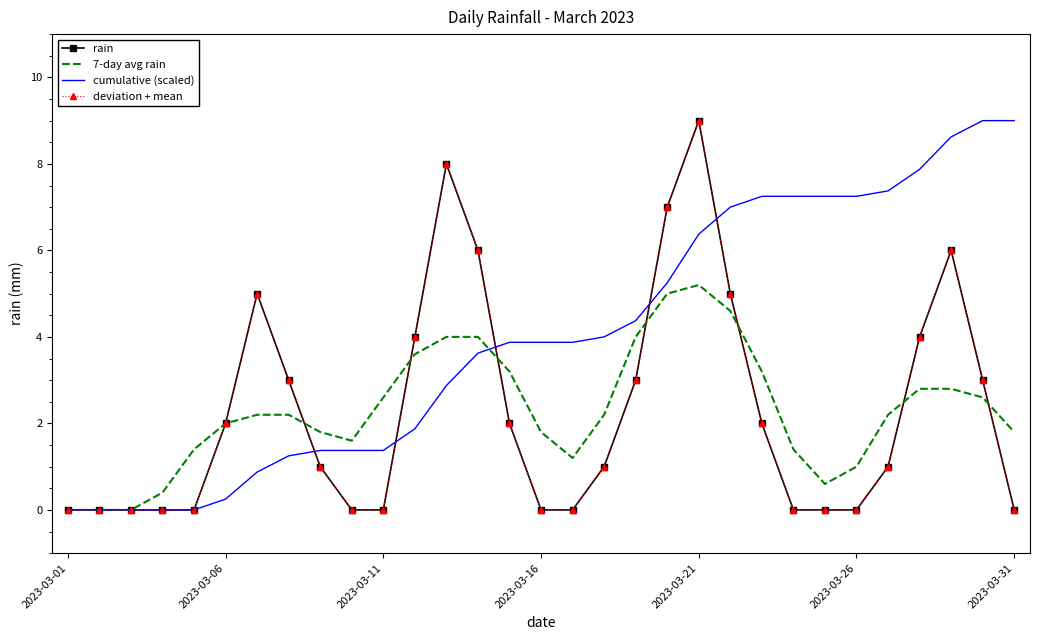

At which category is the sum across all series the highest?

2023-03-21